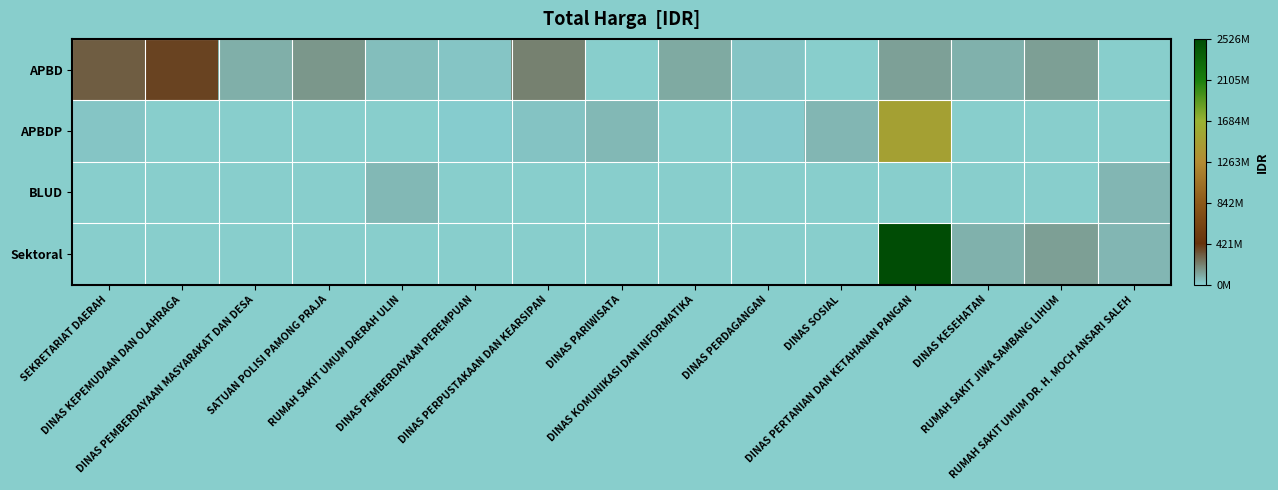

Is the value of Sektoral at DINAS PEMBERDAYAAN PEREMPUAN greater than the value of APBD at DINAS PERPUSTAKAAN DAN KEARSIPAN?

No